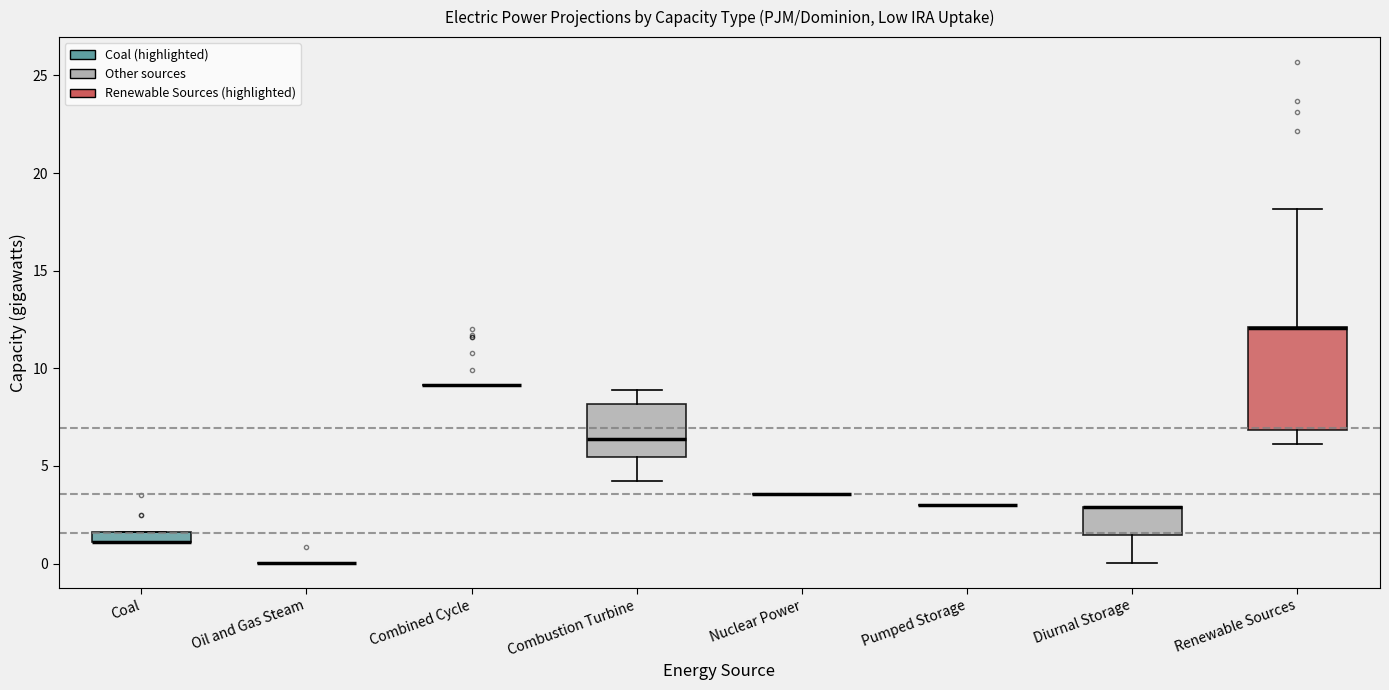

Which box is the tallest, from its lower edge to its upper edge?

Renewable Sources